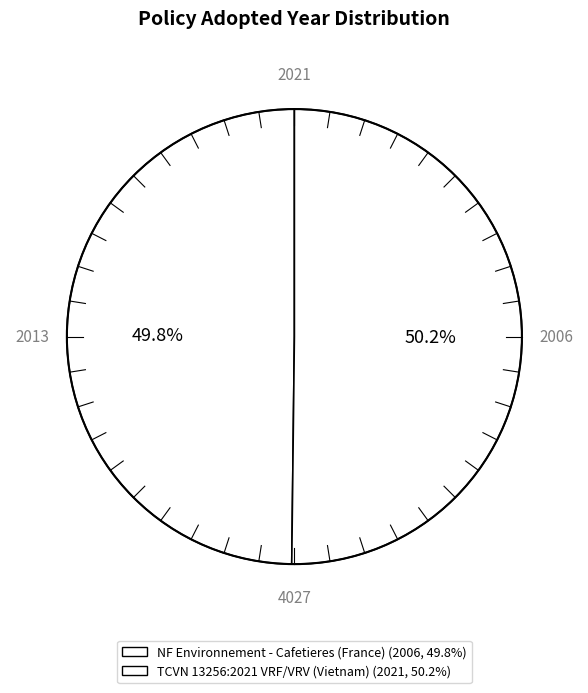

What percentage do TCVN 13256:2021 VRF/VRV (Vietnam) and NF Environnement - Cafetieres (France) together represent?

100.0%